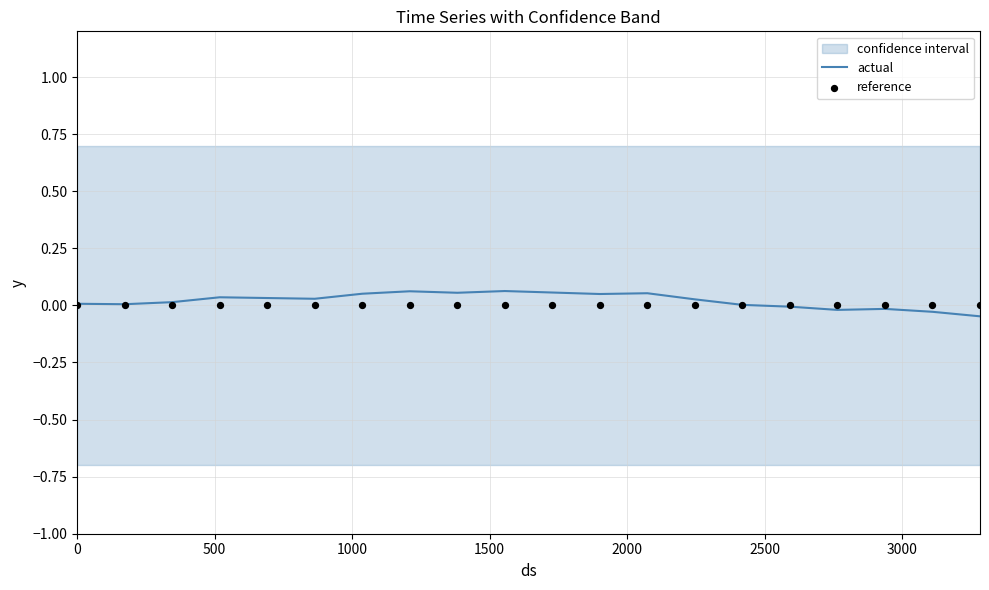

Is the value of actual at 1000 greater than the value of reference at 3000?

Yes